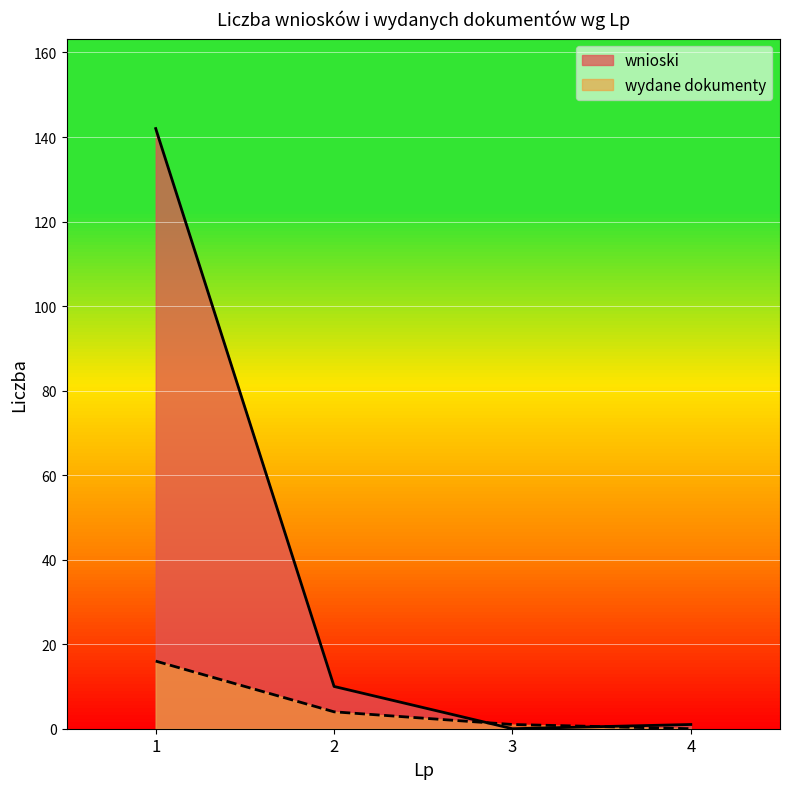

How many lines are shown in the chart?

2